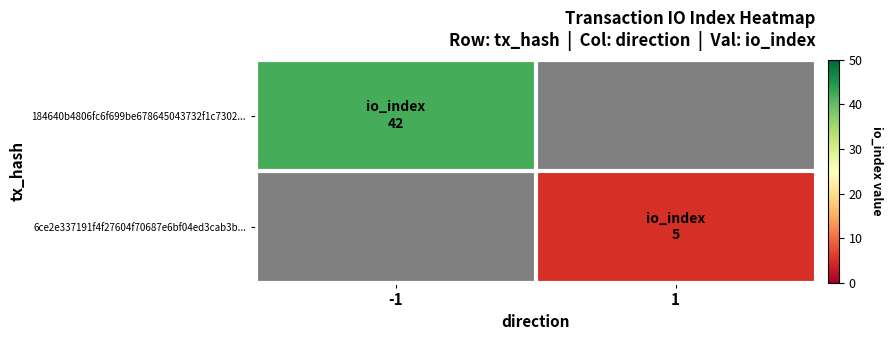

Which series has the largest total across all categories?

184640b4806fc6f699be678645043732f1c7302...